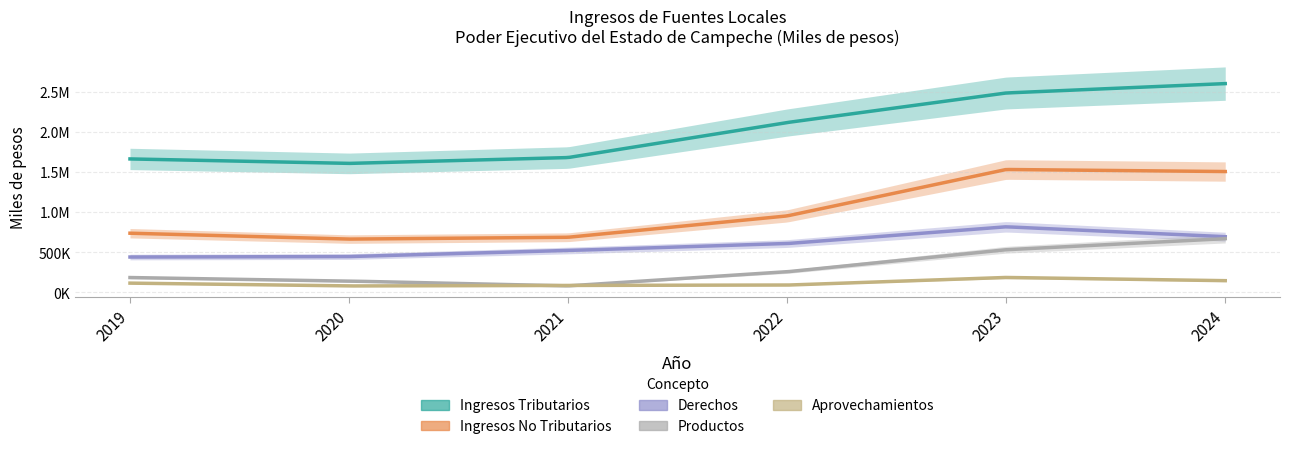

How many intersections are there between Aprovechamientos and Productos?

2